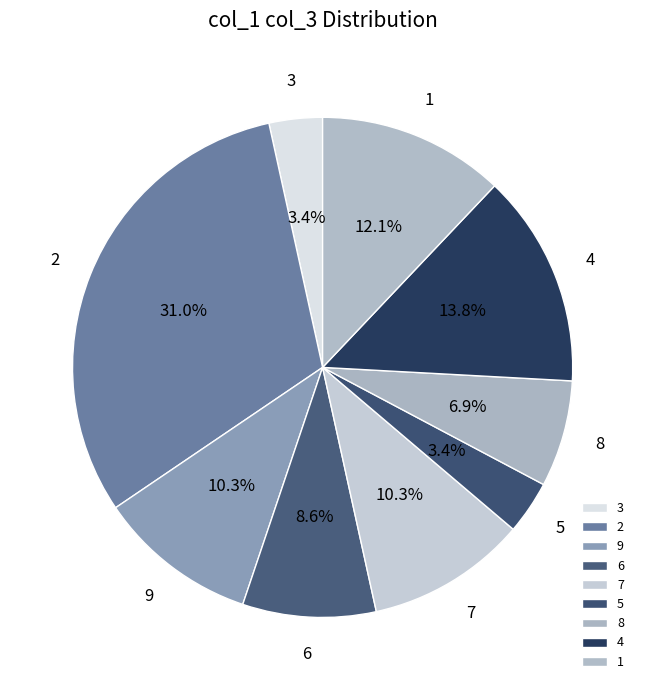

True or false: 4 accounts for 1% of the total.

False